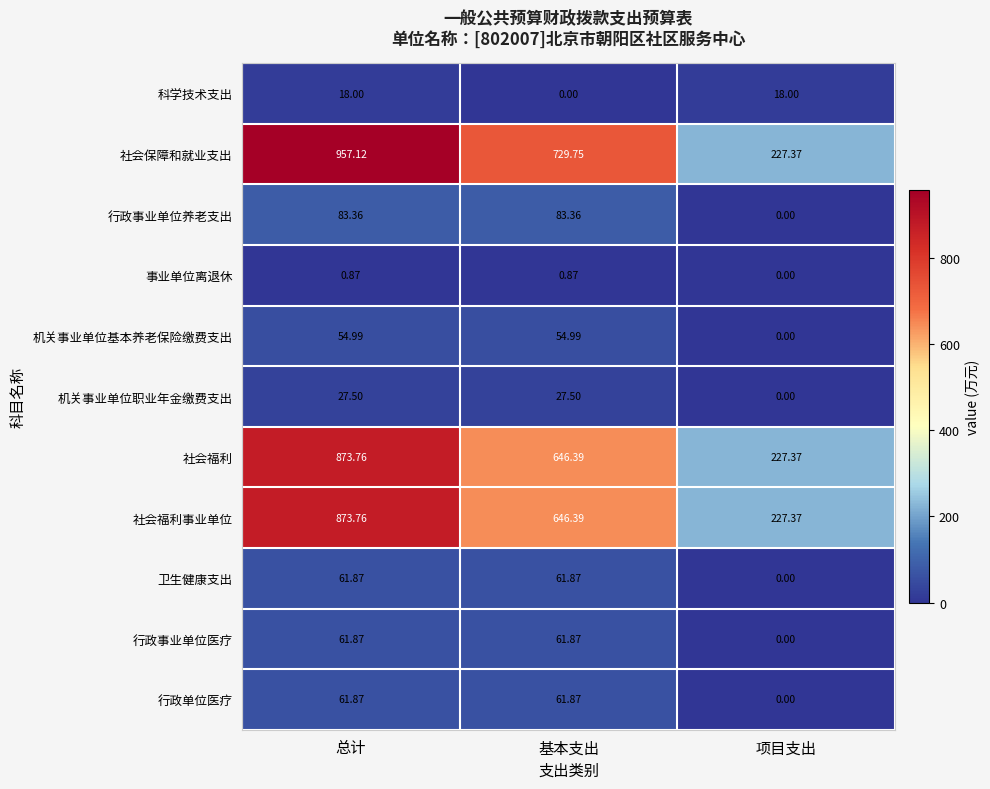

Which series has the largest range (max minus min)?

社会保障和就业支出